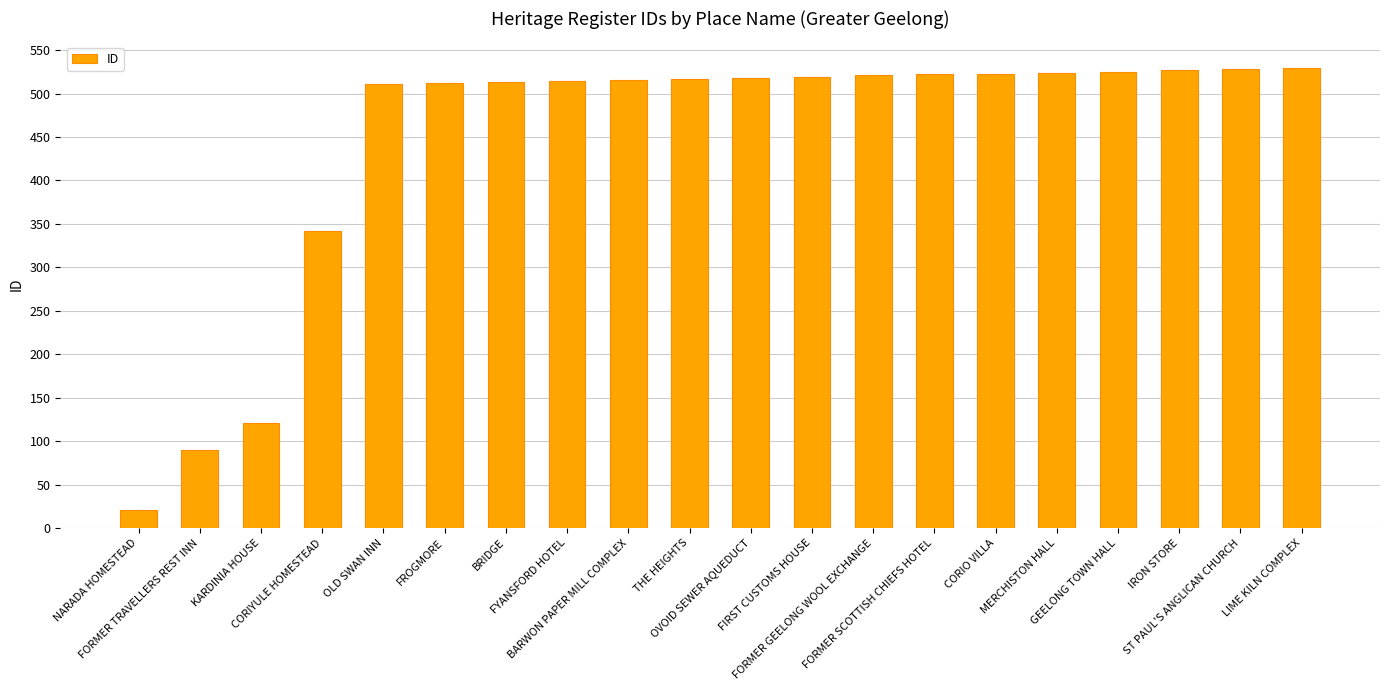

At which category does the chart reach its minimum across all series?

NARADA HOMESTEAD